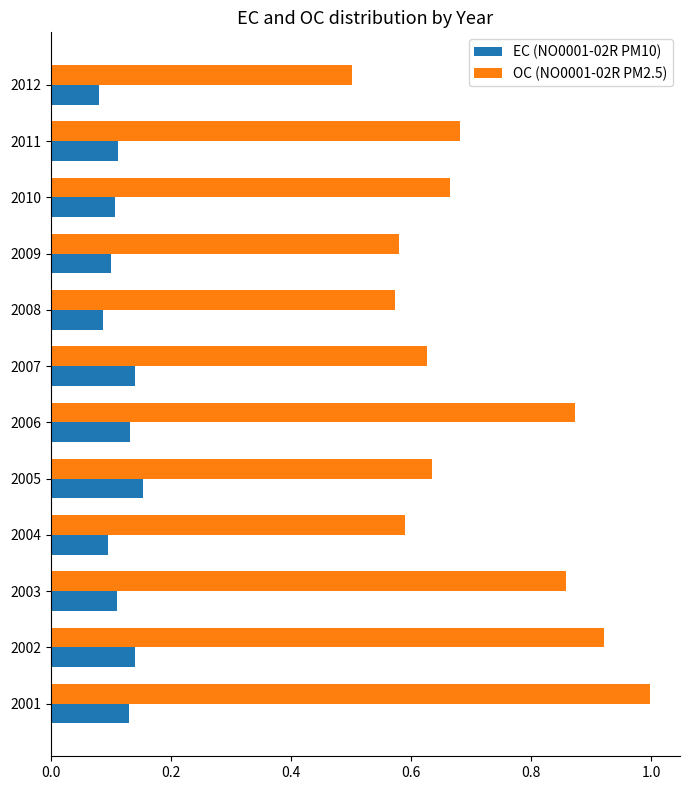

List the series in order of their peak value, lowest first.

EC (NO0001-02R PM10), OC (NO0001-02R PM2.5)